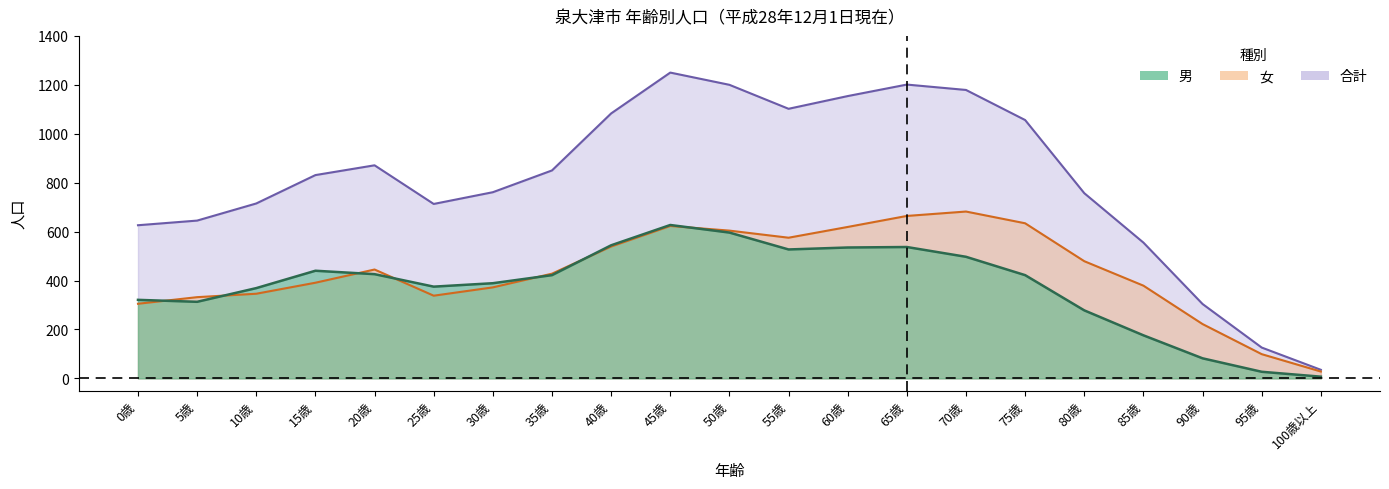

How many data points in 男 are above 422?

9